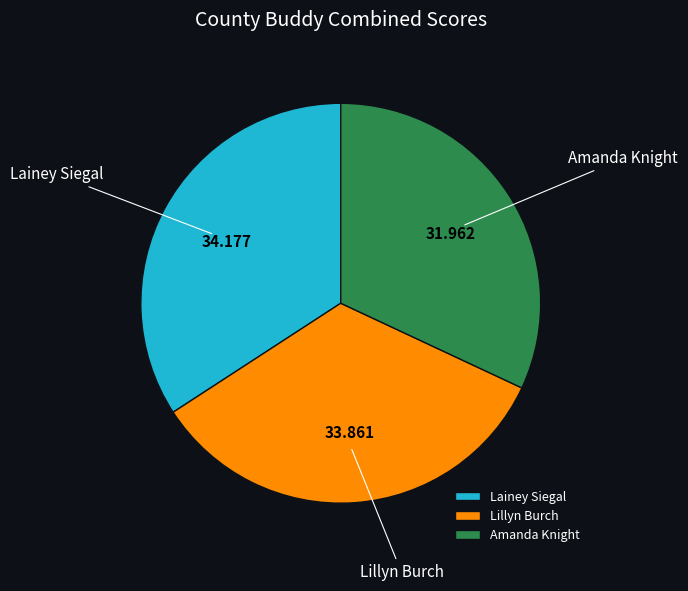

Is there any slice that represents more than half of the pie?

No